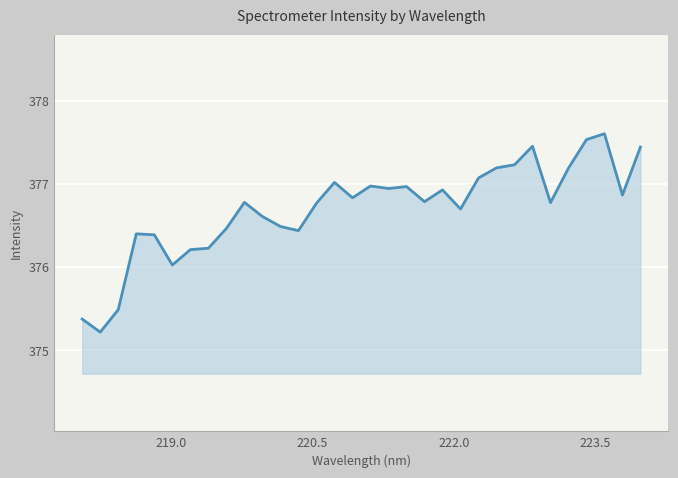

What is the smallest value displayed?

375.2